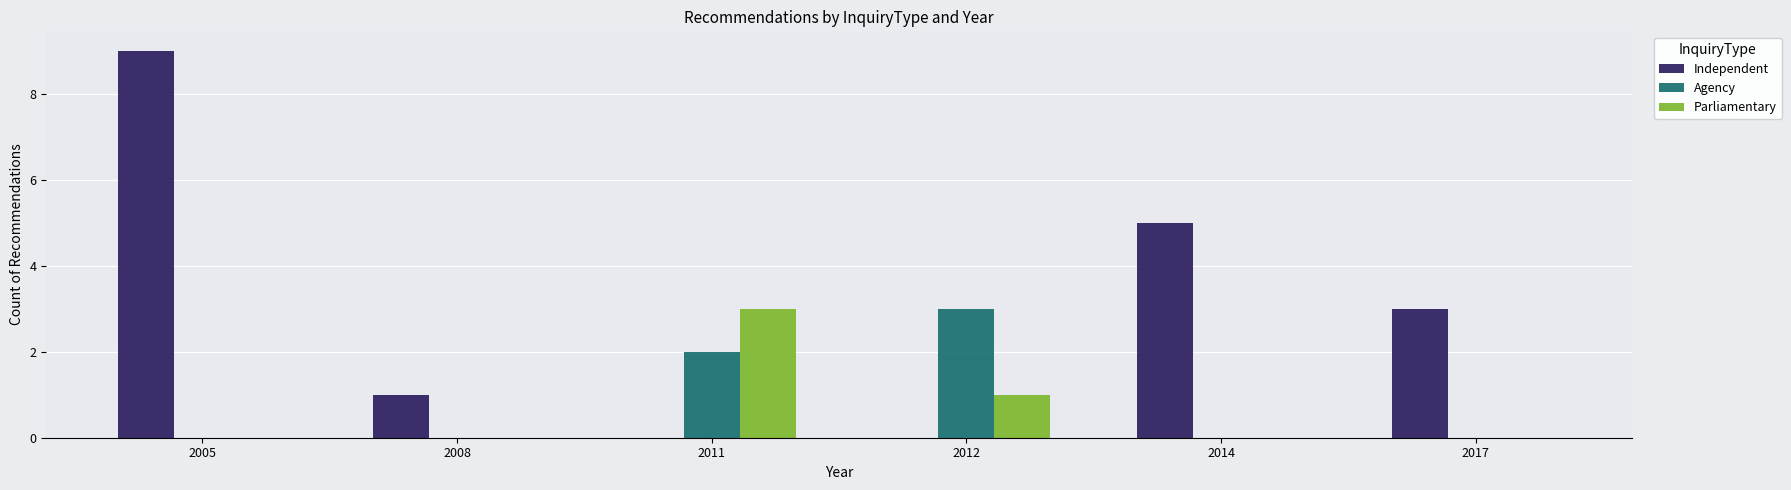

What is the sum of all Agency values?

5